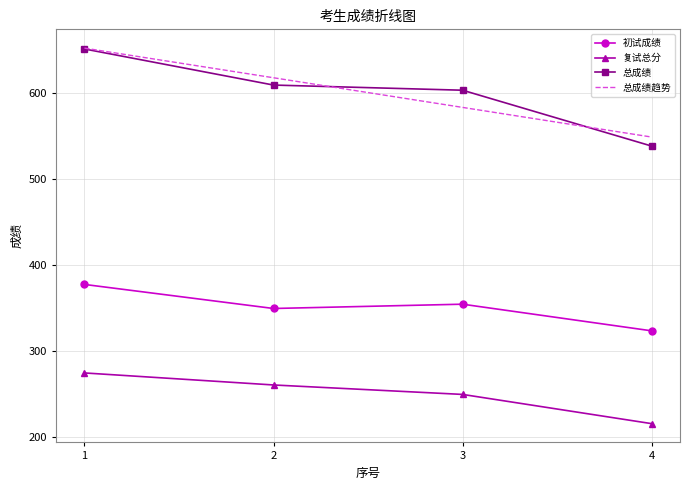

Which series has the widest spread of values?

总成绩